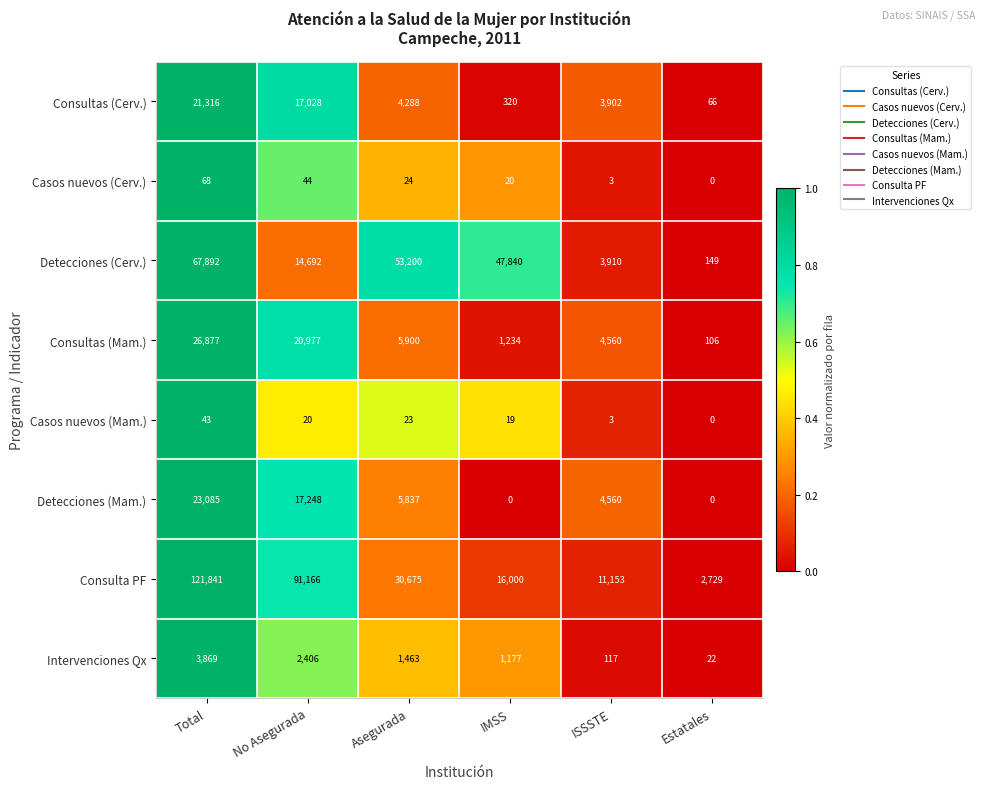

Rank the series by their maximum value, from highest to lowest.

Consulta PF, Detecciones (Cerv.), Consultas (Mam.), Detecciones (Mam.), Consultas (Cerv.), Intervenciones Qx, Casos nuevos (Cerv.), Casos nuevos (Mam.)